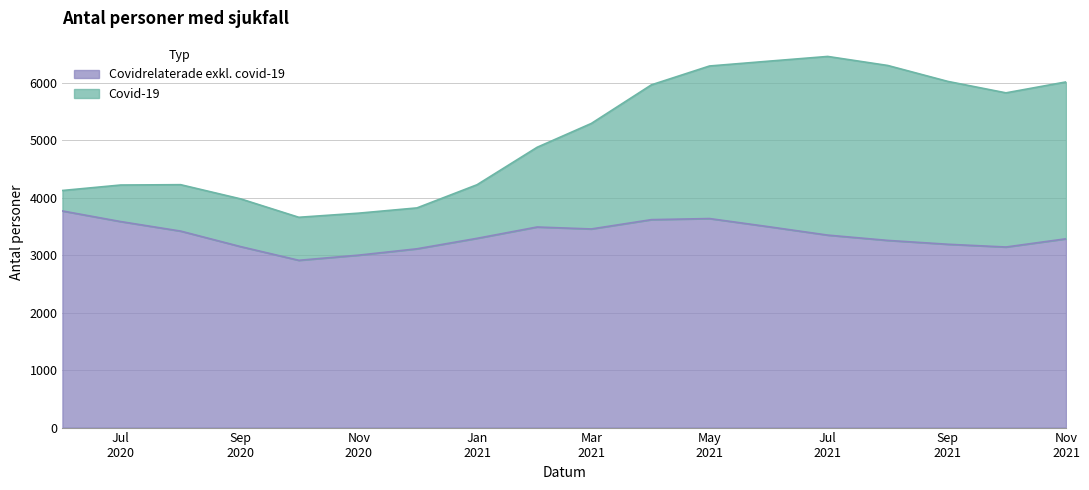

What is the minimum value shown in the chart?

2909